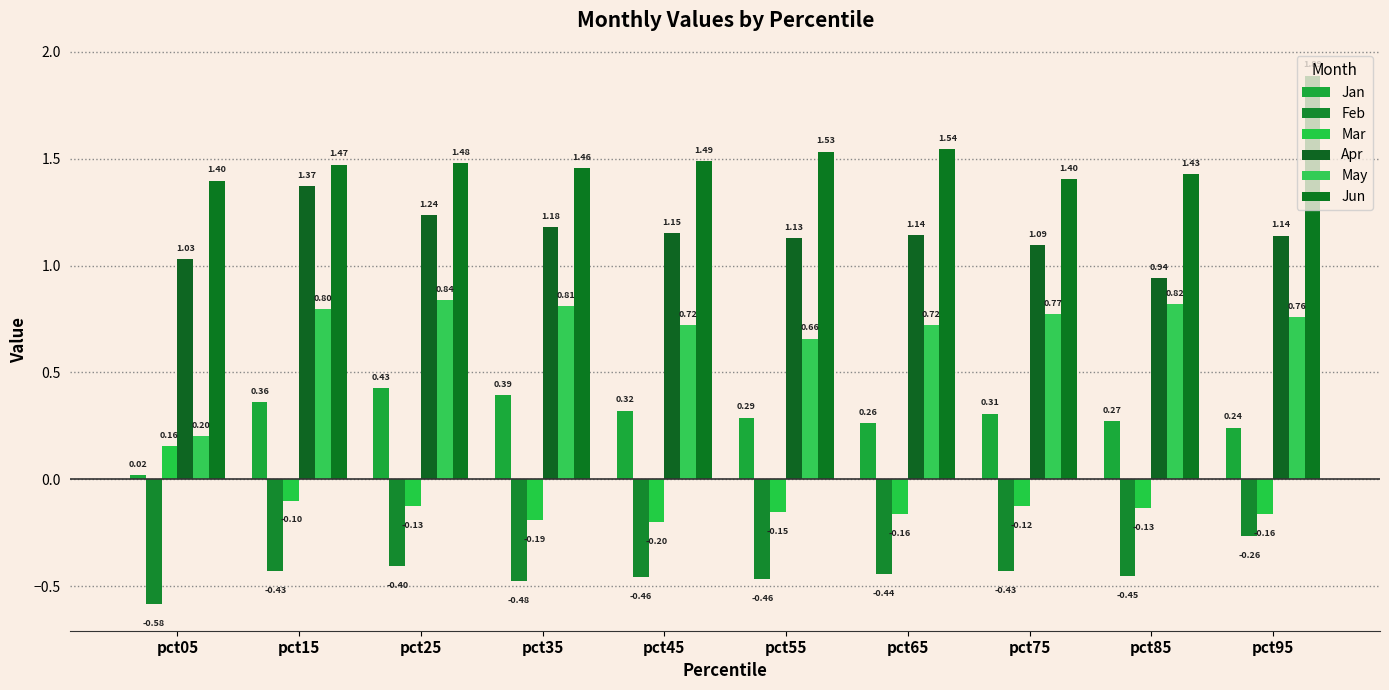

At which category is the sum across all series the highest?

pct95